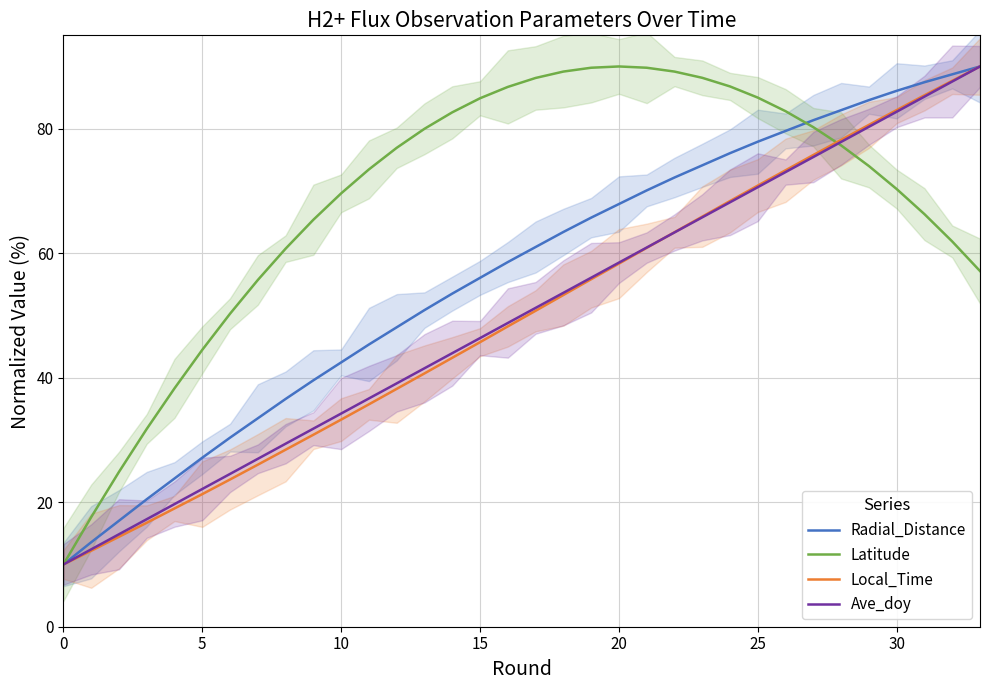

What is the maximum value for Local_Time?

90.0